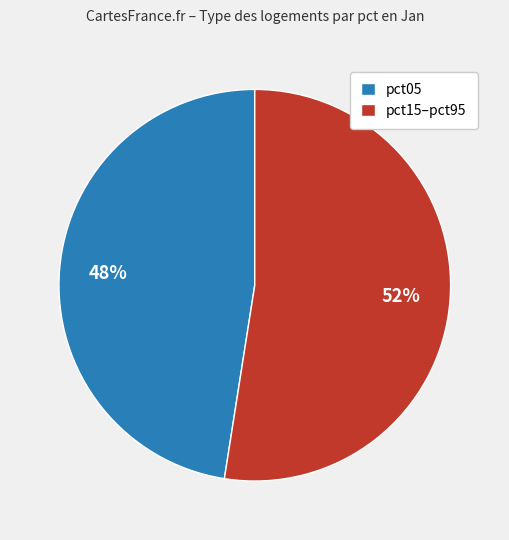

Is there any slice that represents more than half of the pie?

Yes